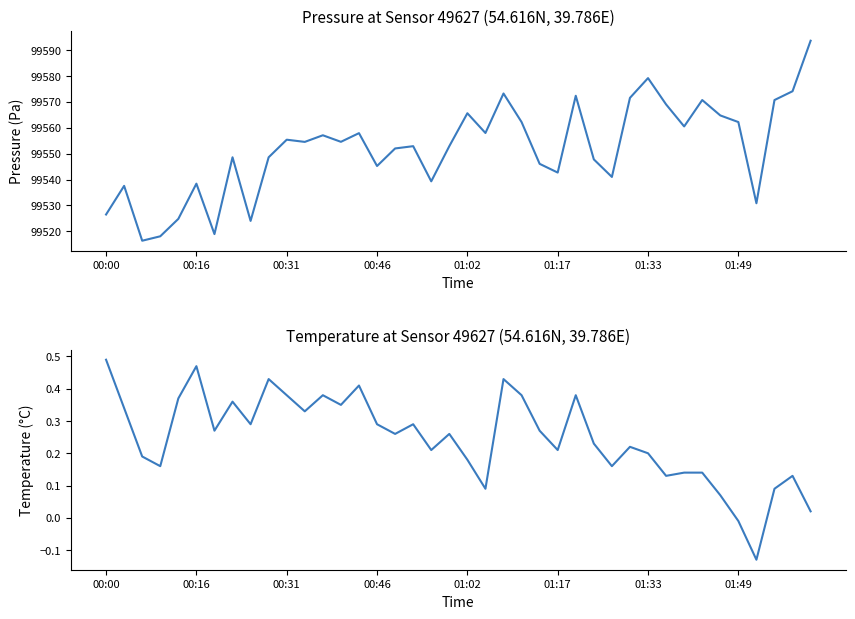

Reading left to right, what are all the values shown in this chart?

pressure: 99526.5	99537.6	99516.4	99518.1	99524.8	99538.4	99518.9	99548.6	99524.0	99548.6	99555.4	99554.5	99557.1	99554.6	99557.9	99545.2	99552.0	99552.9	99539.3	99552.9	99565.6	99558.0	99573.2	99562.2	99546.1	99542.7	99572.3	99547.8	99541.0	99571.5	99579.2	99569.0	99560.5	99570.7	99564.8	99562.2	99530.8	99570.7	99574.1	99593.6
temperature: 0.5	0.3	0.2	0.2	0.4	0.5	0.3	0.4	0.3	0.4	0.4	0.3	0.4	0.3	0.4	0.3	0.3	0.3	0.2	0.3	0.2	0.1	0.4	0.4	0.3	0.2	0.4	0.2	0.2	0.2	0.2	0.1	0.1	0.1	0.1	-0.0	-0.1	0.1	0.1	0.0